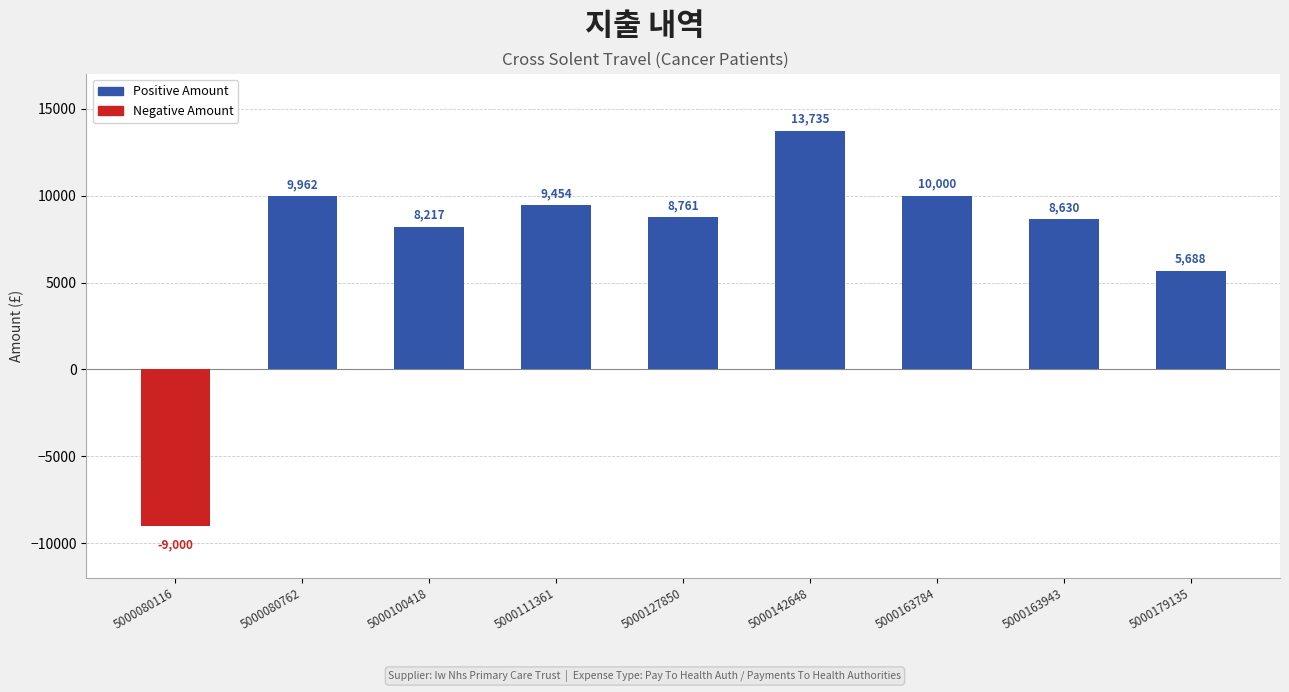

How many series are shown in this chart?

1